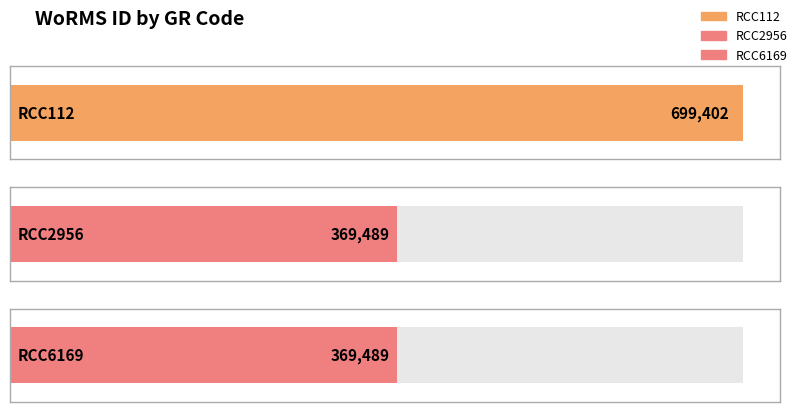

List the labels in order of value, largest first.

RCC112, RCC2956, RCC6169